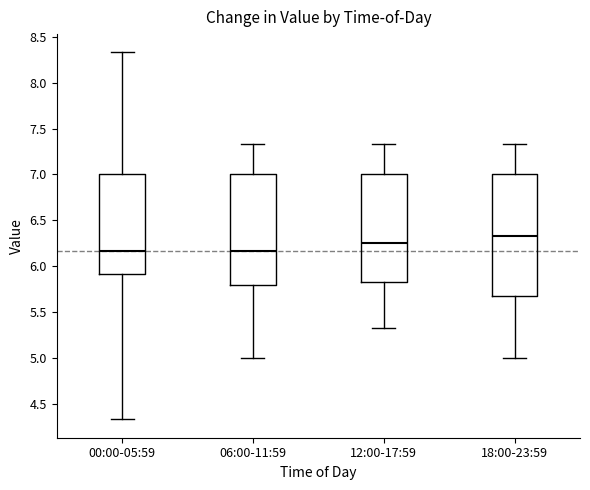

Reading left to right, read every box against the y-axis: the position of its median line, the range the box covers, and the ends of its whiskers. The values are not printed on the chart, so give them approximately, as read against the axis.

00:00-05:59: median 6.15, box 5.90 to 7.00, whiskers 4.35 to 8.35
06:00-11:59: median 6.15, box 5.80 to 7.00, whiskers 5.00 to 7.35
12:00-17:59: median 6.25, box 5.85 to 7.00, whiskers 5.35 to 7.35
18:00-23:59: median 6.35, box 5.65 to 7.00, whiskers 5.00 to 7.35